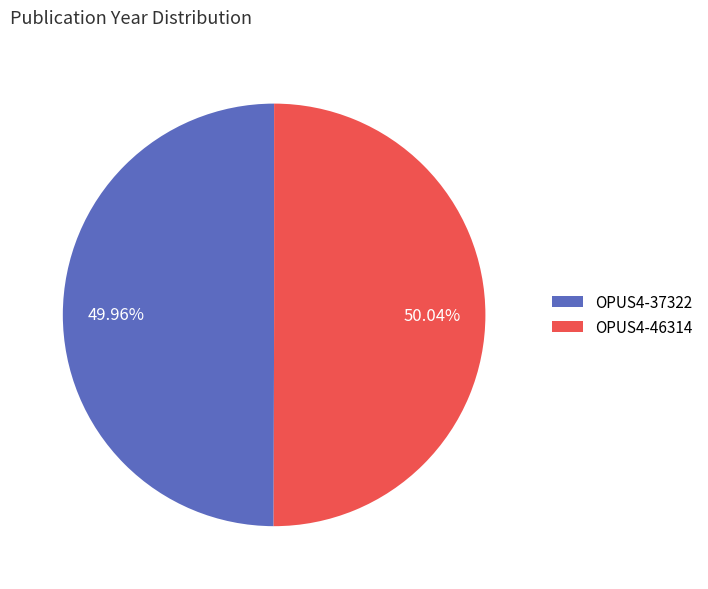

Do OPUS4-37322 and OPUS4-46314 together represent more than half of the pie?

Yes